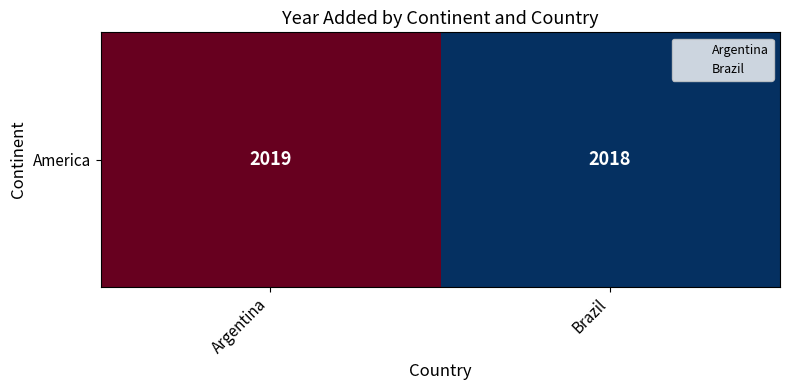

Rank the categories by value from lowest to highest.

Brazil, Argentina